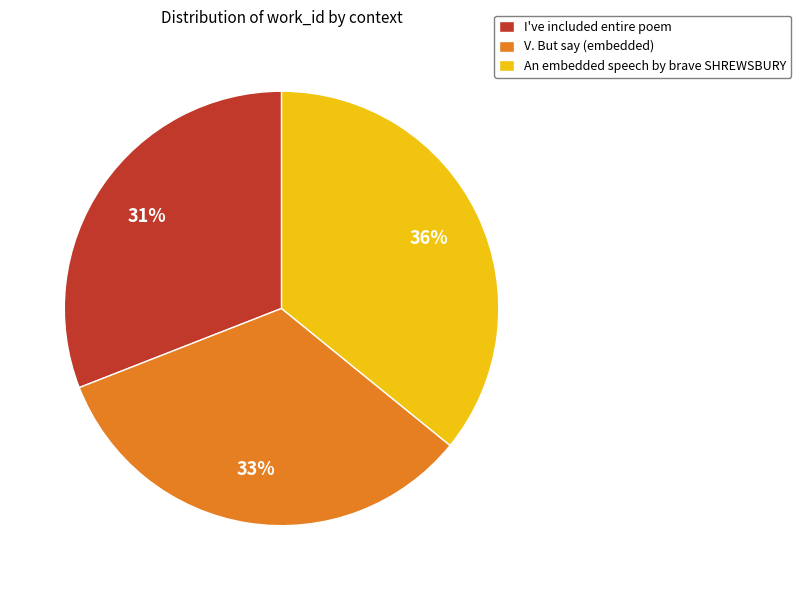

To the nearest percent, what is the difference between the largest and smallest slice percentages?

5%